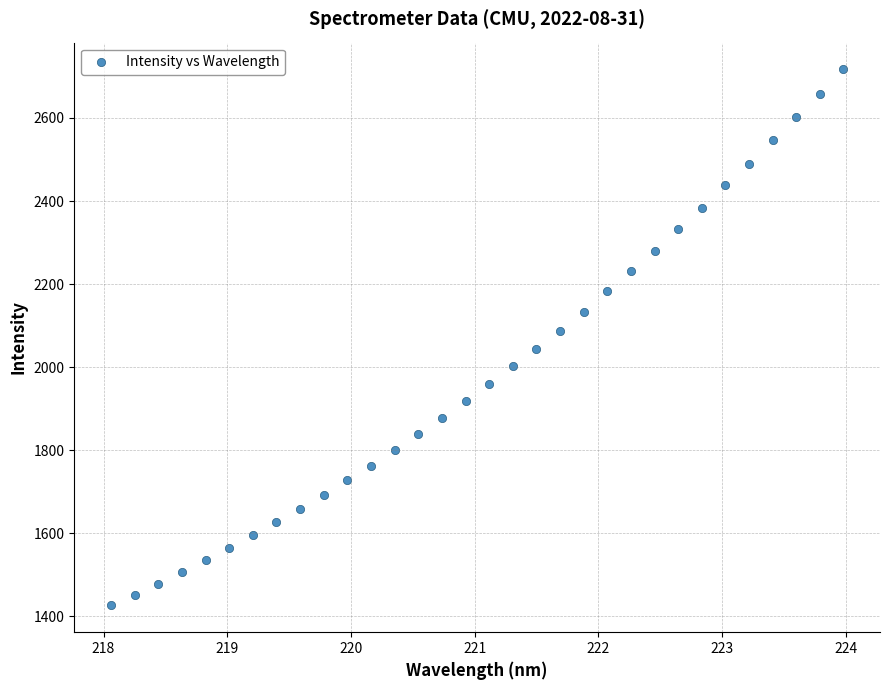

What is the range of X values (max minus min)?

5.9